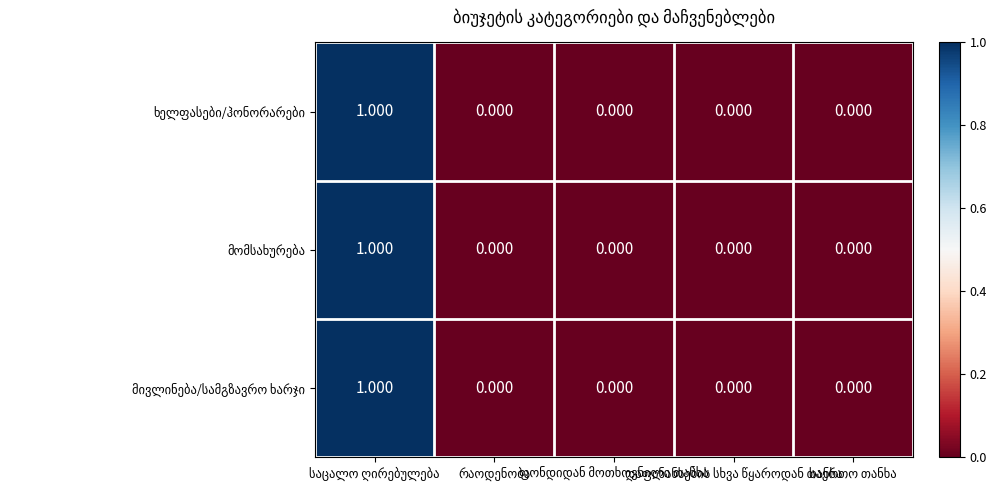

Count the number of data series in this chart.

3